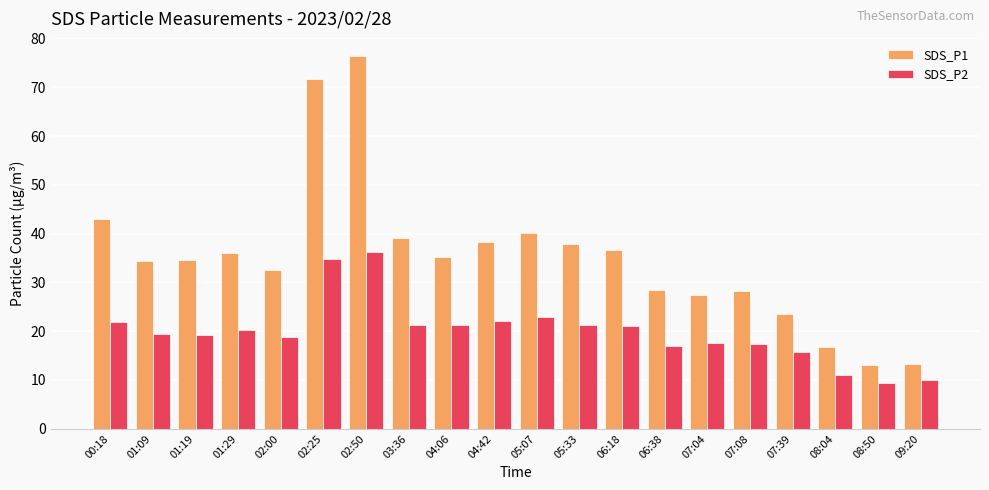

How many bars are there in total?

40